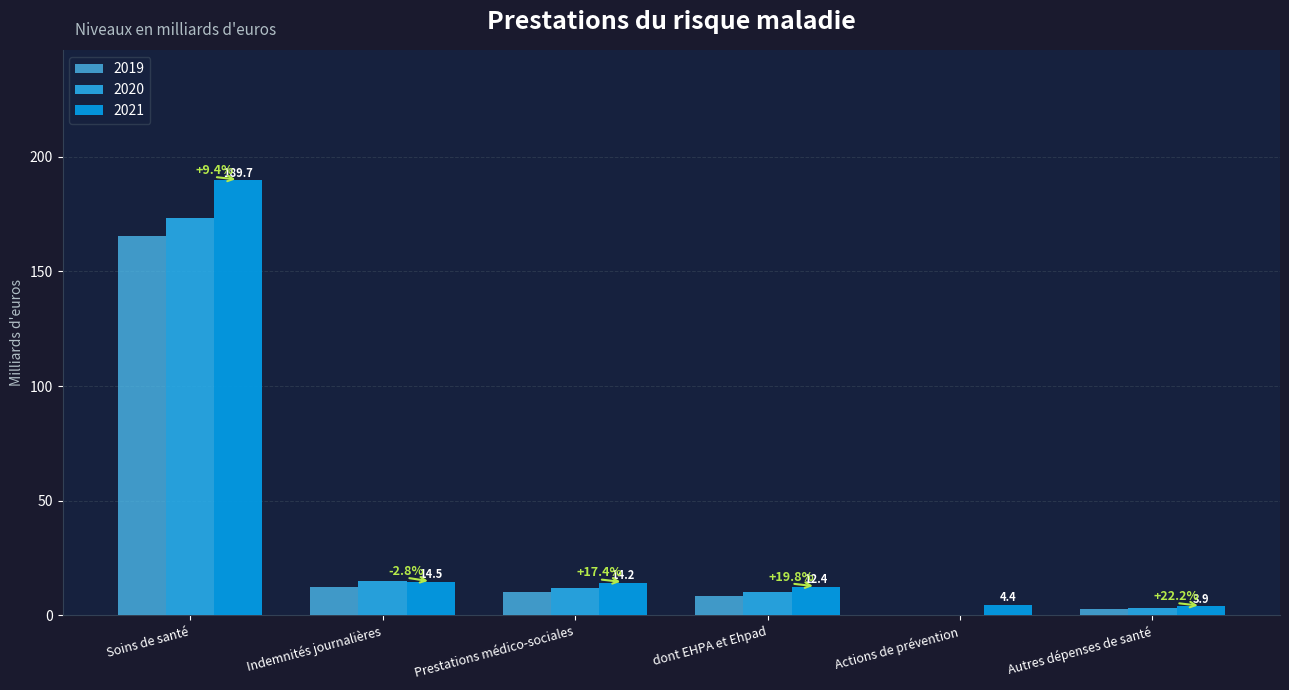

What is the total value across all series at Soins de santé?

528.4